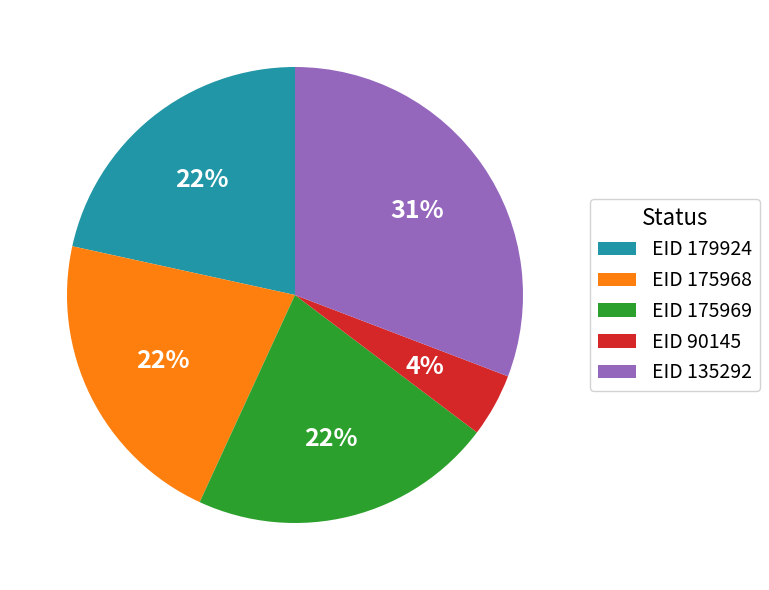

Does any single category account for the majority?

No